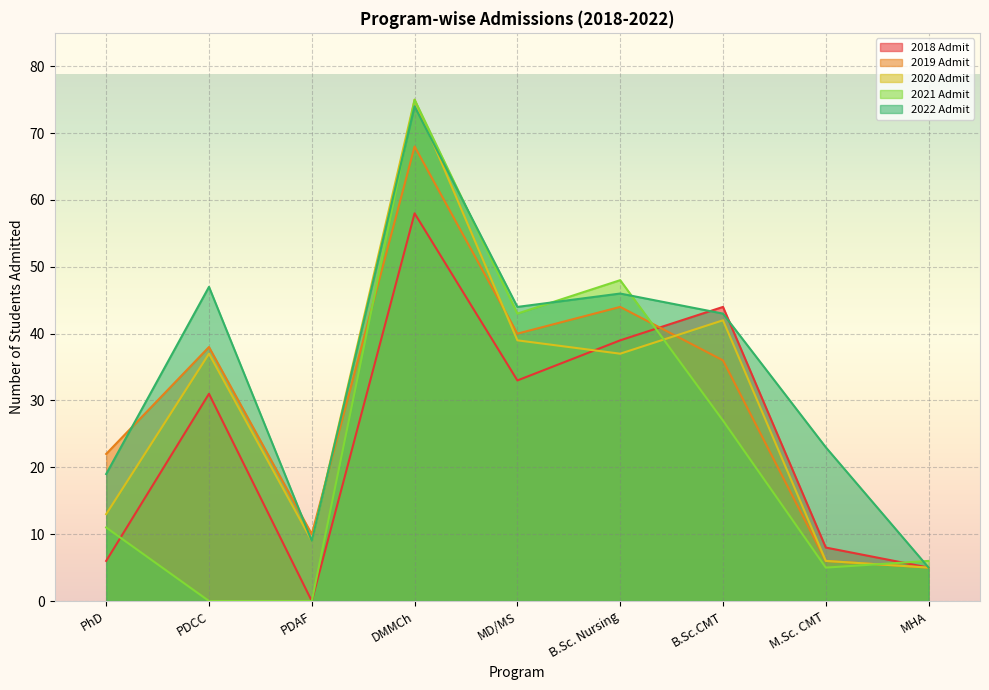

What is the difference between the maximum and second lowest values in the 2018 Admit series?

53